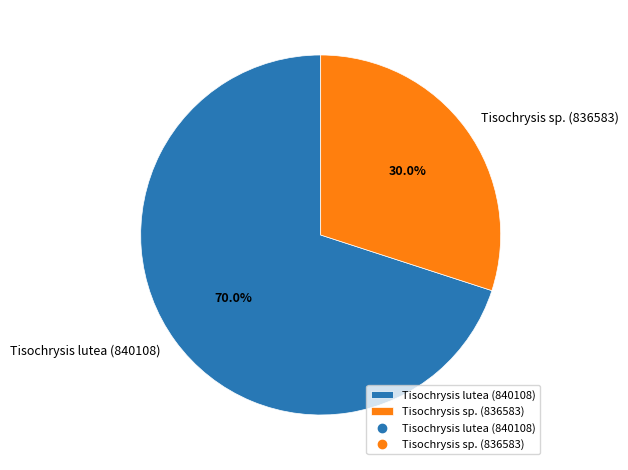

How many segments does this pie chart have?

2